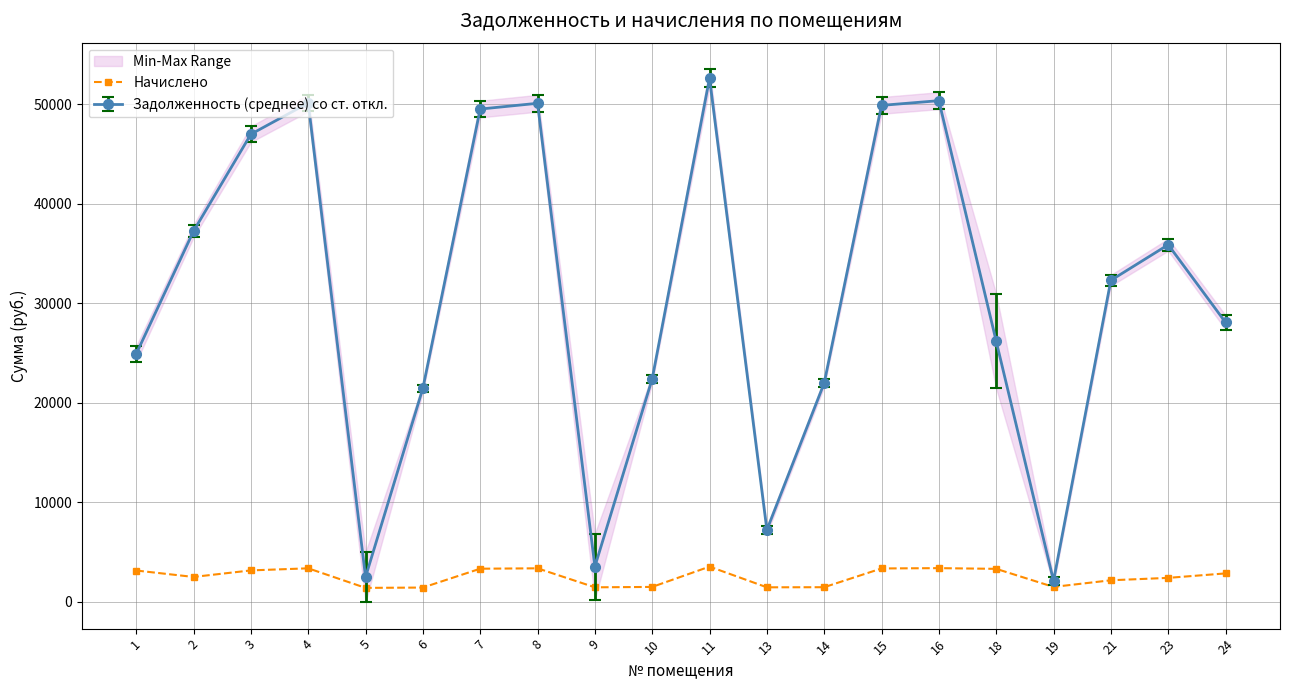

List the labels in order of value, largest first.

11, 16, 4, 8, 15, 7, 18, 3, 1, 24, 2, 23, 21, 10, 19, 14, 9, 13, 6, 5